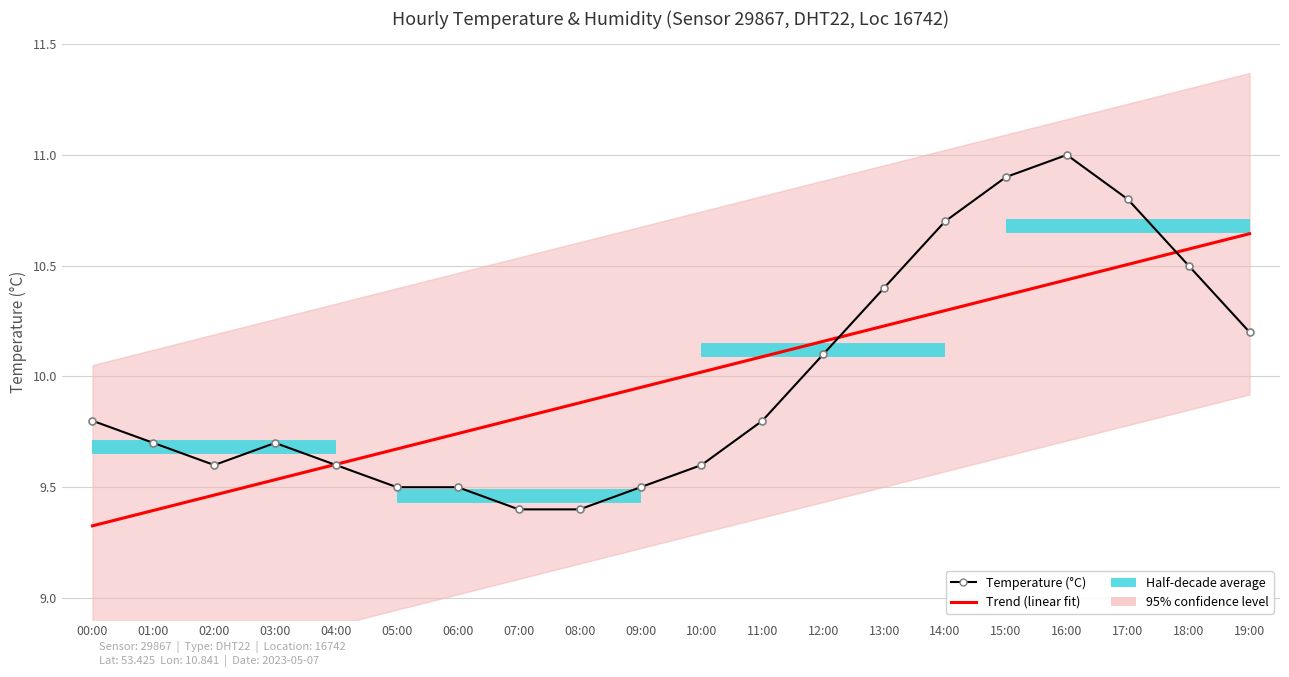

The value at 08:00 is 4.7. True or false?

False